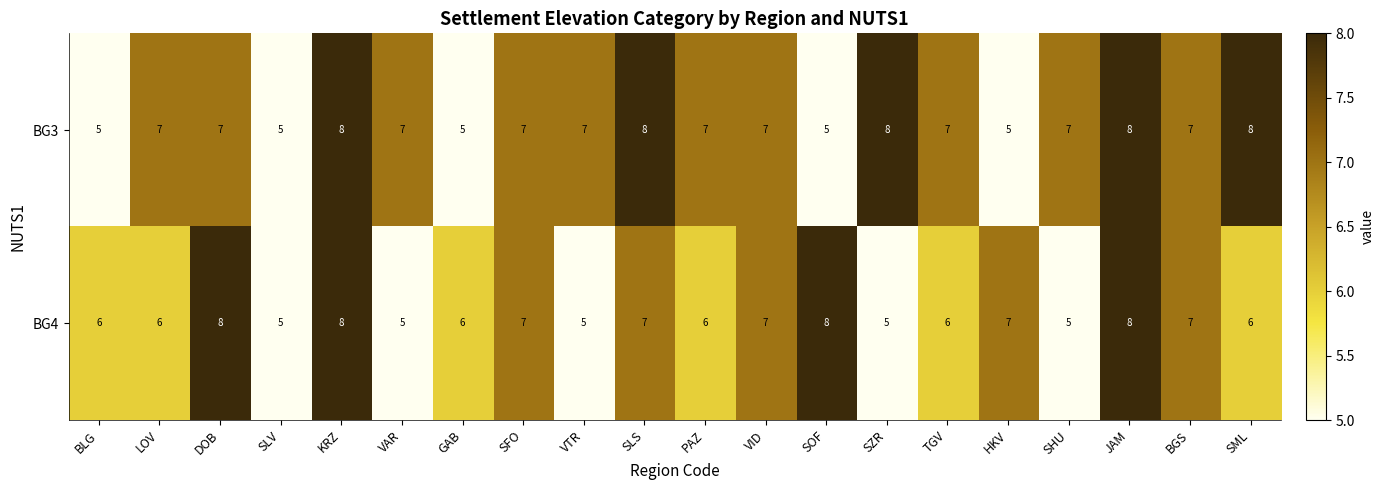

List the series in order of their overall mean, lowest first.

BG4, BG3